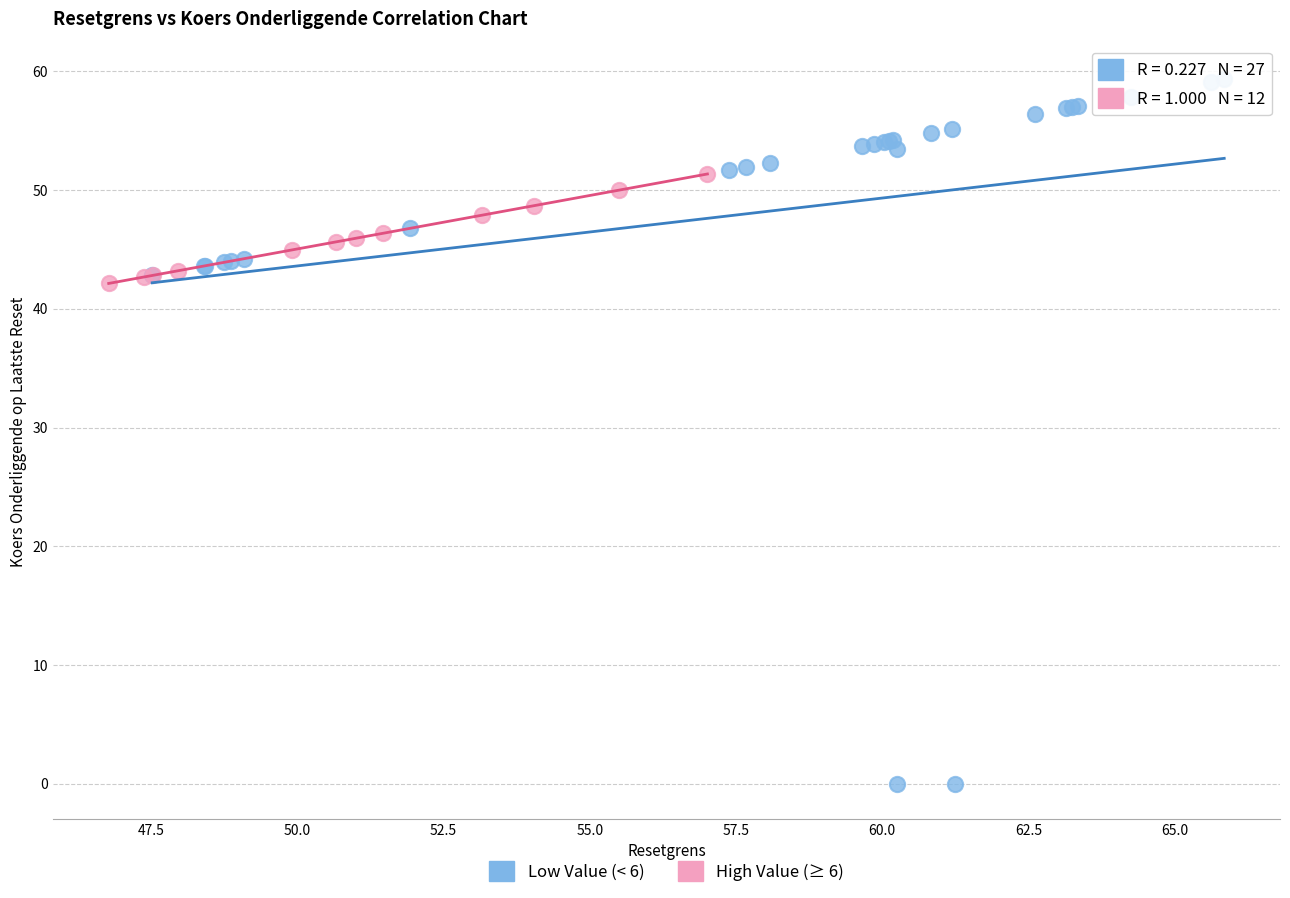

Which series has the widest spread of Y values?

Low Value (< 6)